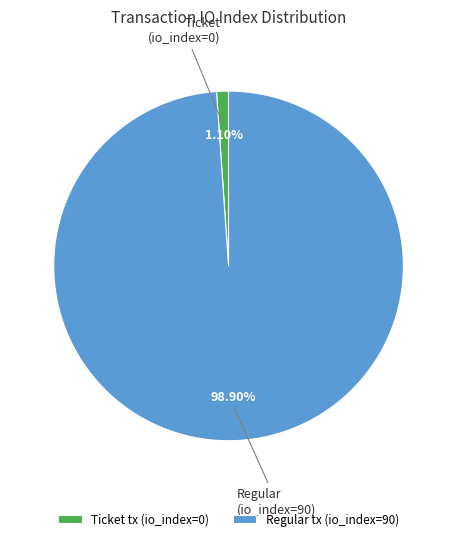

What percentage is the Regular tx (io_index=90) slice, to the nearest percent?

99%